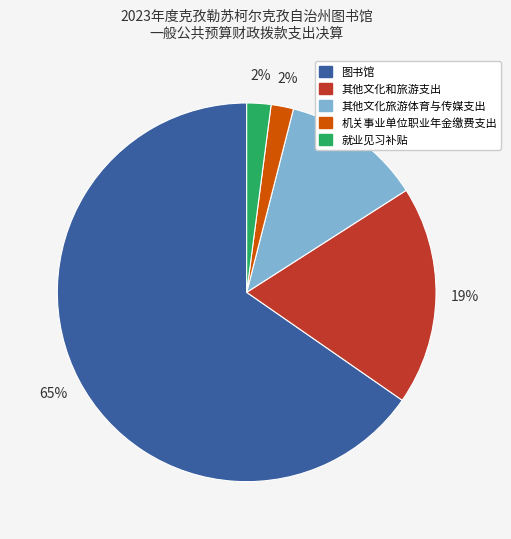

To the nearest percent, what portion does 其他文化和旅游支出 represent?

19%